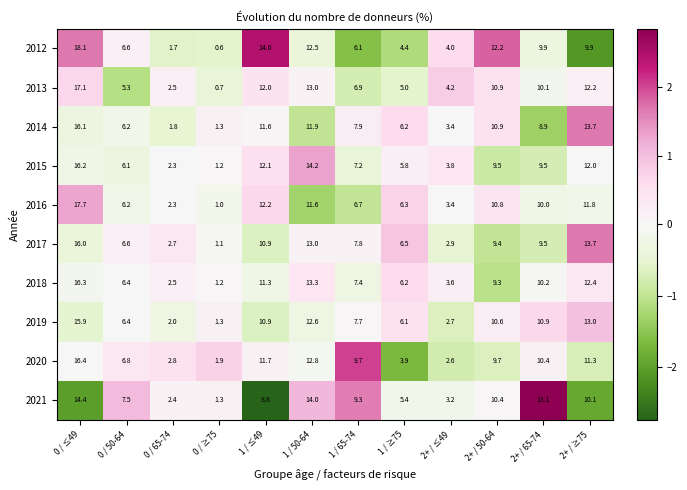

At which category is the sum across all series the highest?

0 / ≤49